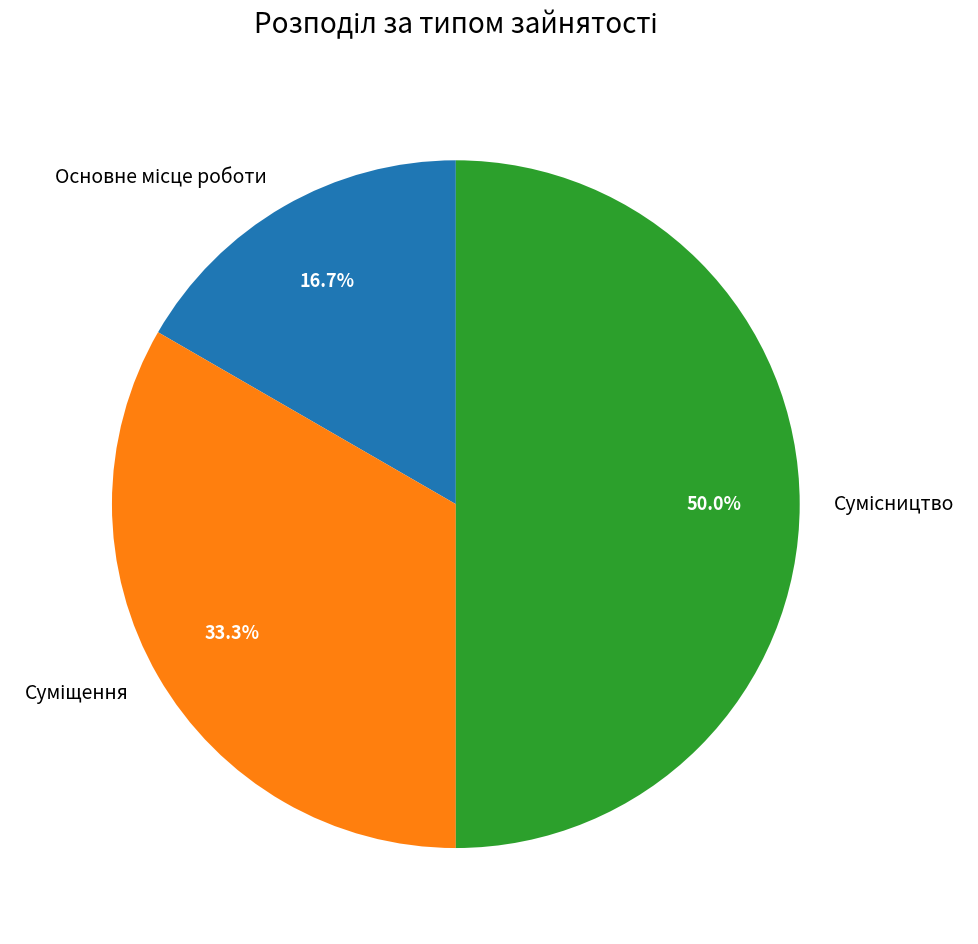

How many slices are in this pie chart?

3